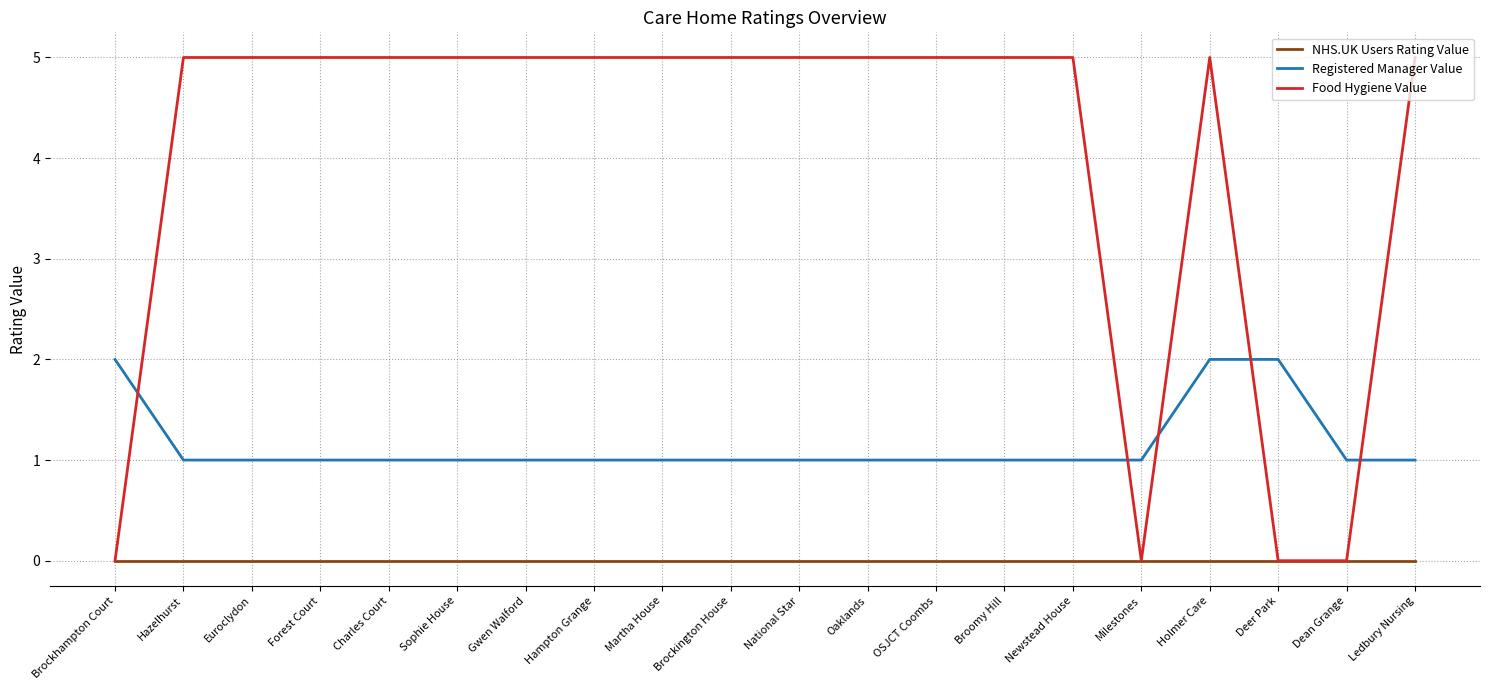

Which series has the largest total across all categories?

Food Hygiene Value